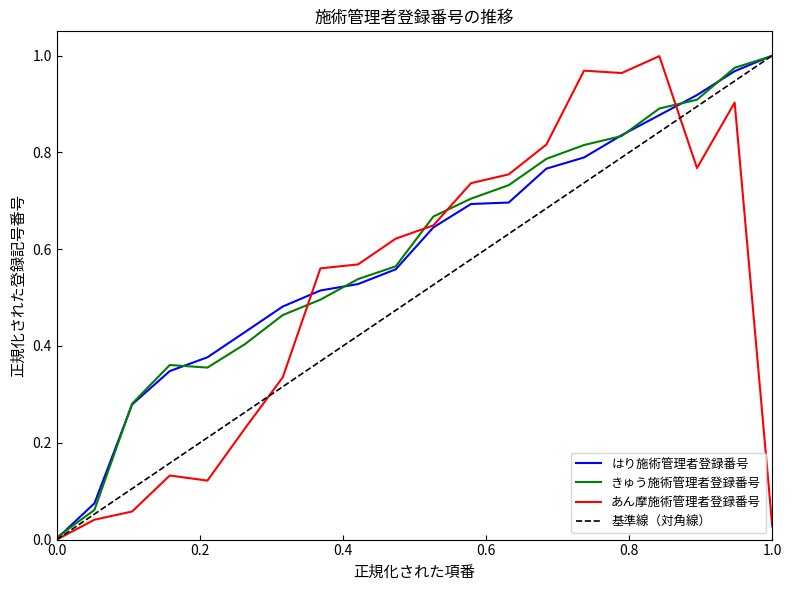

Where do きゅう施術管理者登録番号 and はり施術管理者登録番号 first cross each other?

1 and 2